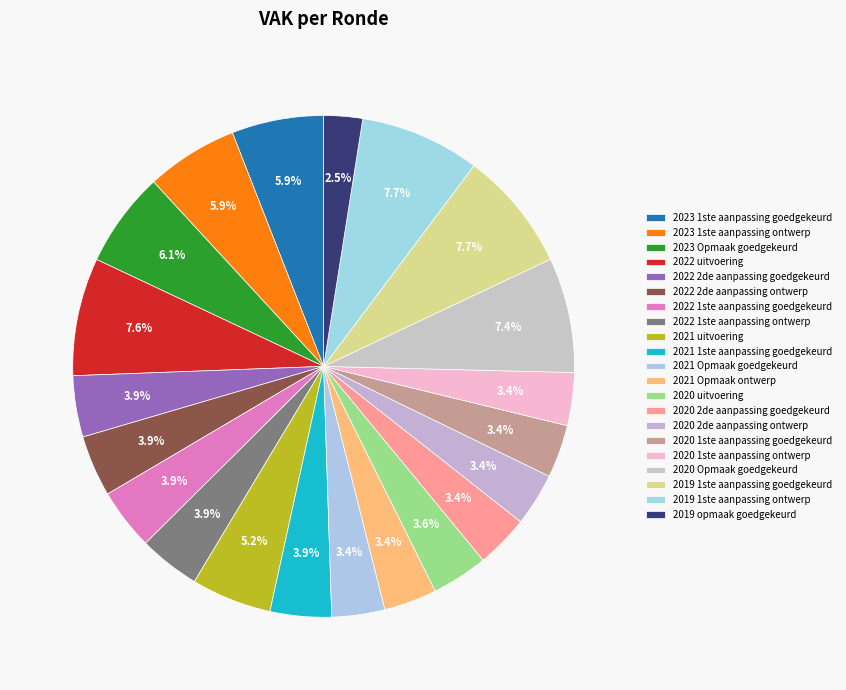

To the nearest percent, what is the difference between the 2019 1ste aanpassing ontwerp and 2023 1ste aanpassing goedgekeurd slice percentages?

2%